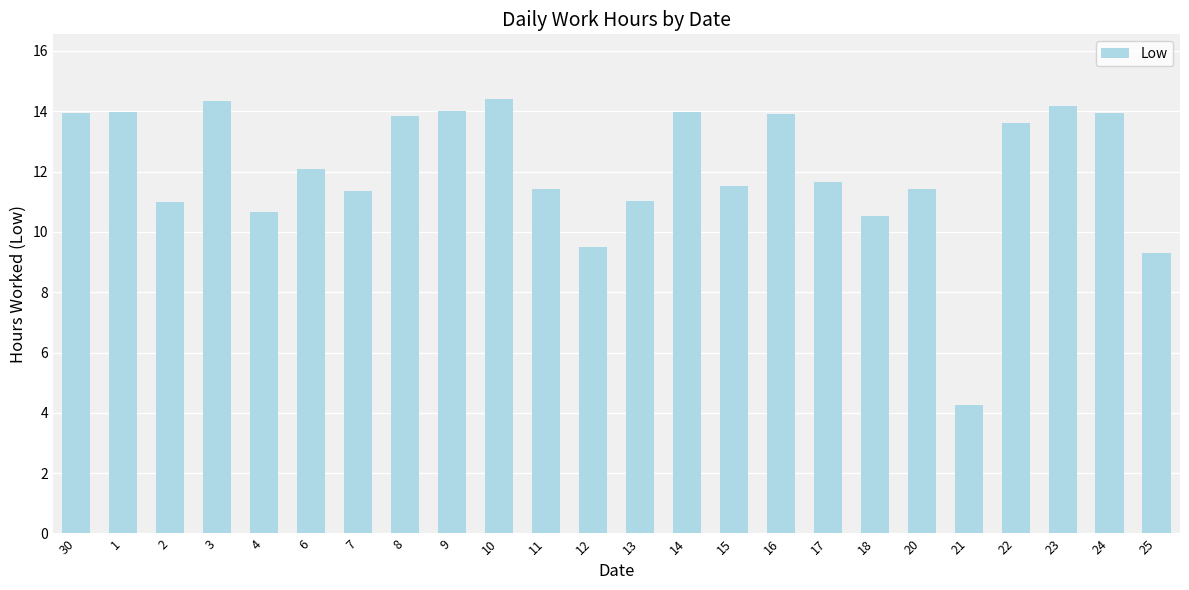

What position from the left is 20?

19